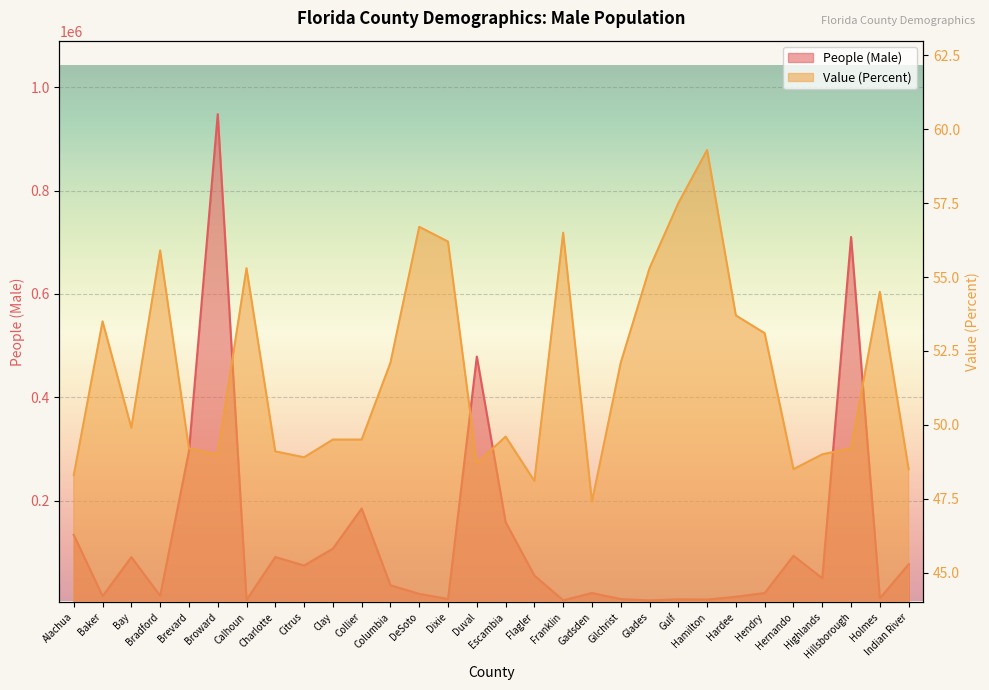

What is the average value of the People (Male) series?

125180.9